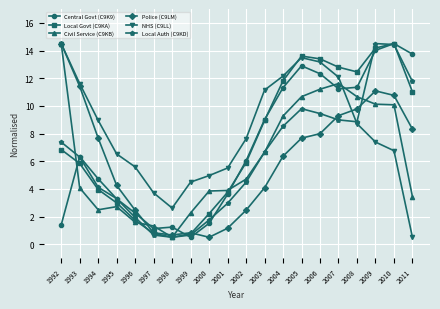

How many series are shown in this chart?

6